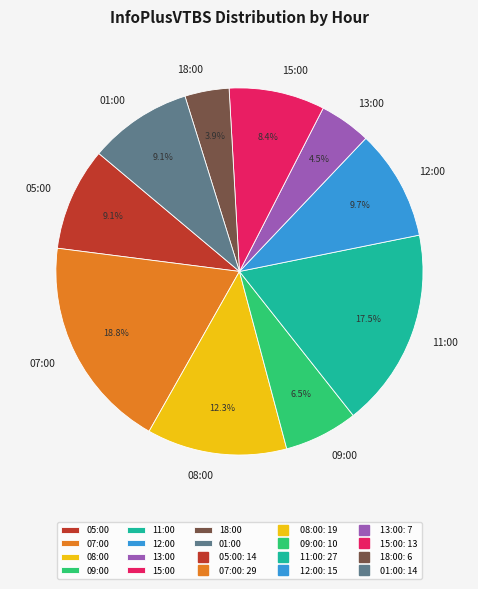

Which has a higher value, 11:00 or 18:00?

11:00